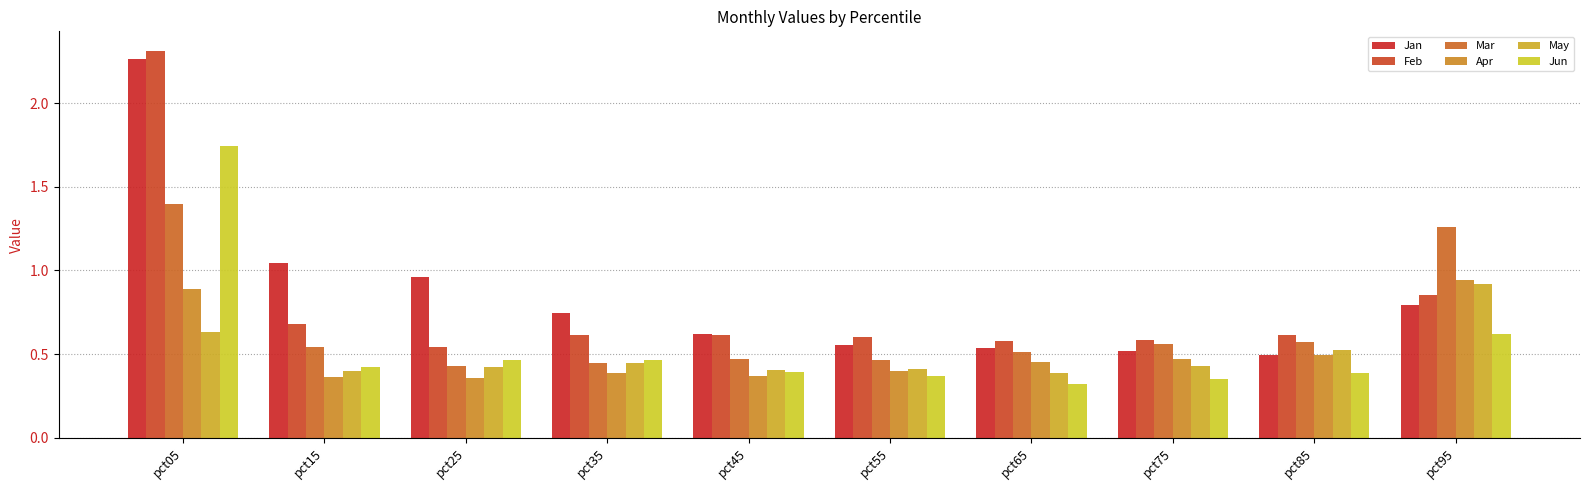

Is the value of Apr at pct15 greater than the value of Mar at pct35?

No